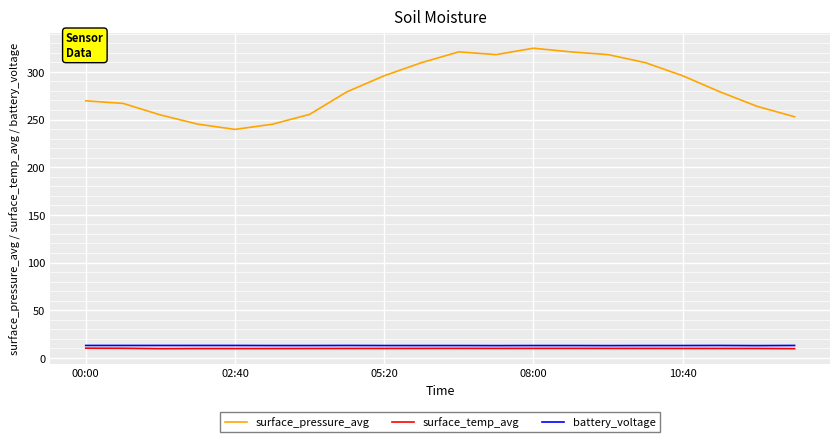

Which series has the widest spread of values?

surface_pressure_avg